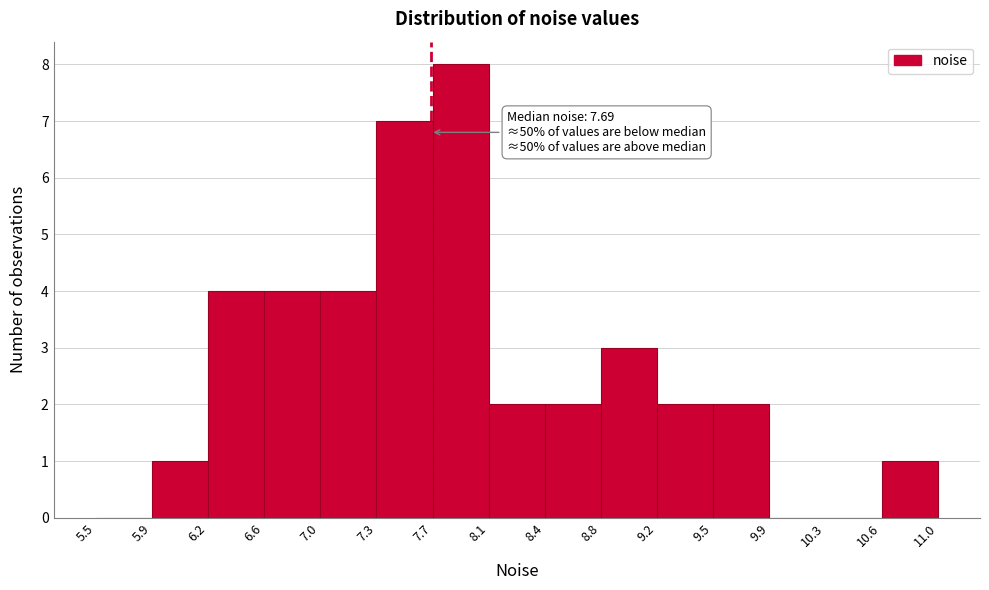

Which range on the x-axis has the tallest bar?

7.7 to 8.1